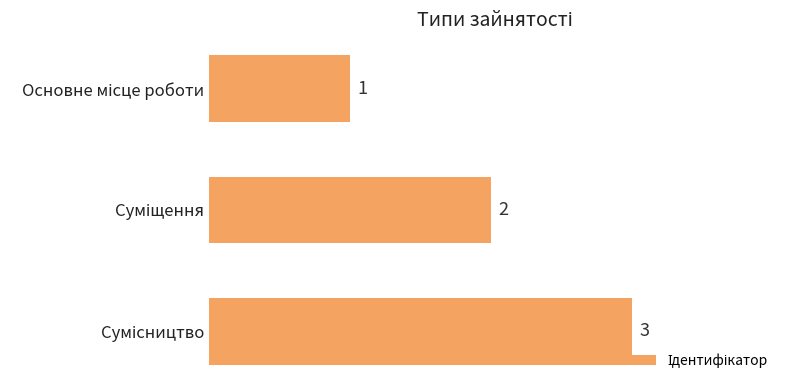

What is the value of the 1st bar from the top?

1